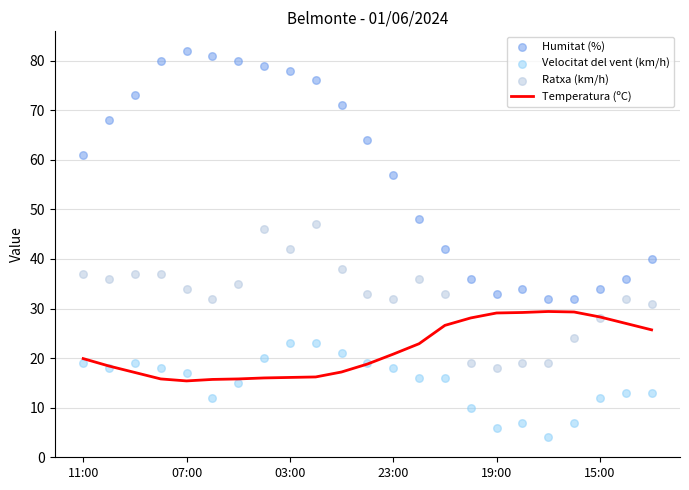

Is the value of Velocitat del vent (km/h) at 9 greater than the value of Ratxa (km/h) at 6?

No